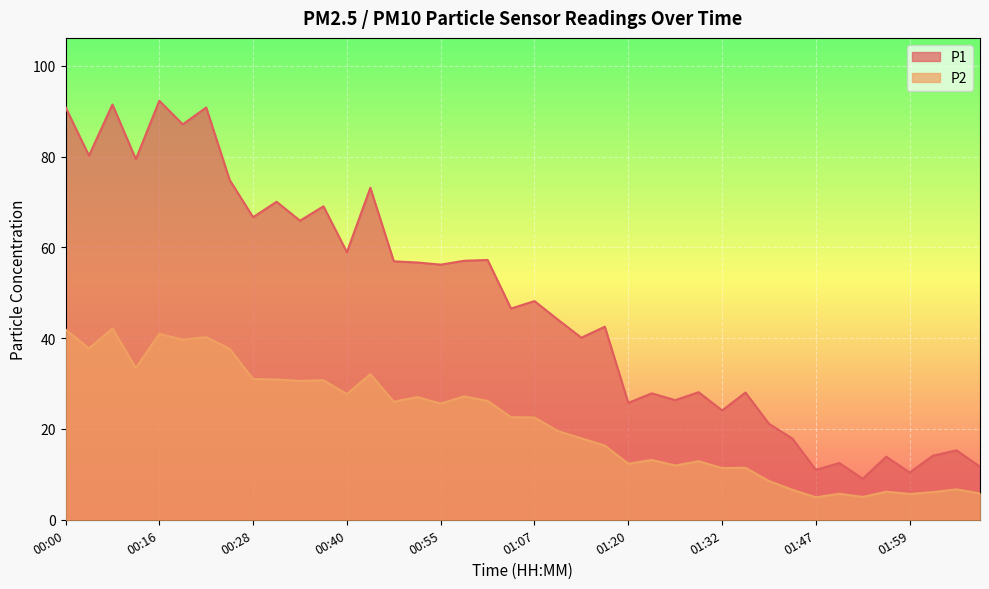

Reading left to right, extract all data points from this chart.

P1: 00:00=90.9	00:04=80.2	00:07=91.5	00:13=79.4	00:16=92.3	00:19=87.1	00:22=90.8	00:25=74.8	00:28=66.7	00:31=70.0	00:34=65.9	00:37=69.0	00:40=59.0	00:43=73.1	00:49=56.9	00:52=56.7	00:55=56.2	00:58=57.0	01:01=57.2	01:04=46.5	01:07=48.2	01:10=44.1	01:14=40.1	01:17=42.5	01:20=25.8	01:23=27.9	01:26=26.4	01:29=28.1	01:32=24.1	01:35=28.0	01:38=21.1	01:41=17.9	01:47=11.0	01:50=12.5	01:53=9.0	01:56=13.9	01:59=10.4	02:02=14.1	02:06=15.3	02:09=11.7
P2: 00:00=41.9	00:04=37.8	00:07=42.1	00:13=33.4	00:16=41.0	00:19=39.7	00:22=40.2	00:25=37.6	00:28=31.0	00:31=30.9	00:34=30.6	00:37=30.7	00:40=27.7	00:43=32.1	00:49=26.0	00:52=27.0	00:55=25.6	00:58=27.2	01:01=26.2	01:04=22.6	01:07=22.5	01:10=19.5	01:14=17.9	01:17=16.4	01:20=12.3	01:23=13.2	01:26=11.9	01:29=12.9	01:32=11.4	01:35=11.4	01:38=8.5	01:41=6.6	01:47=5.0	01:50=5.7	01:53=5.0	01:56=6.2	01:59=5.7	02:02=6.1	02:06=6.7	02:09=5.8